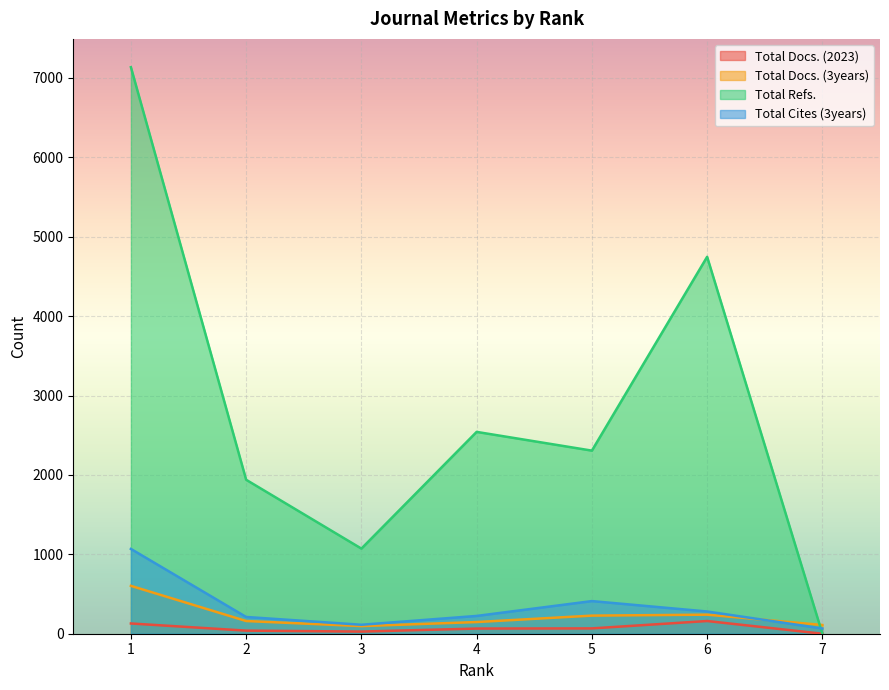

Which series ends up on top after the final intersection of Total Refs. and Total Docs. (3years)?

Total Docs. (3years)